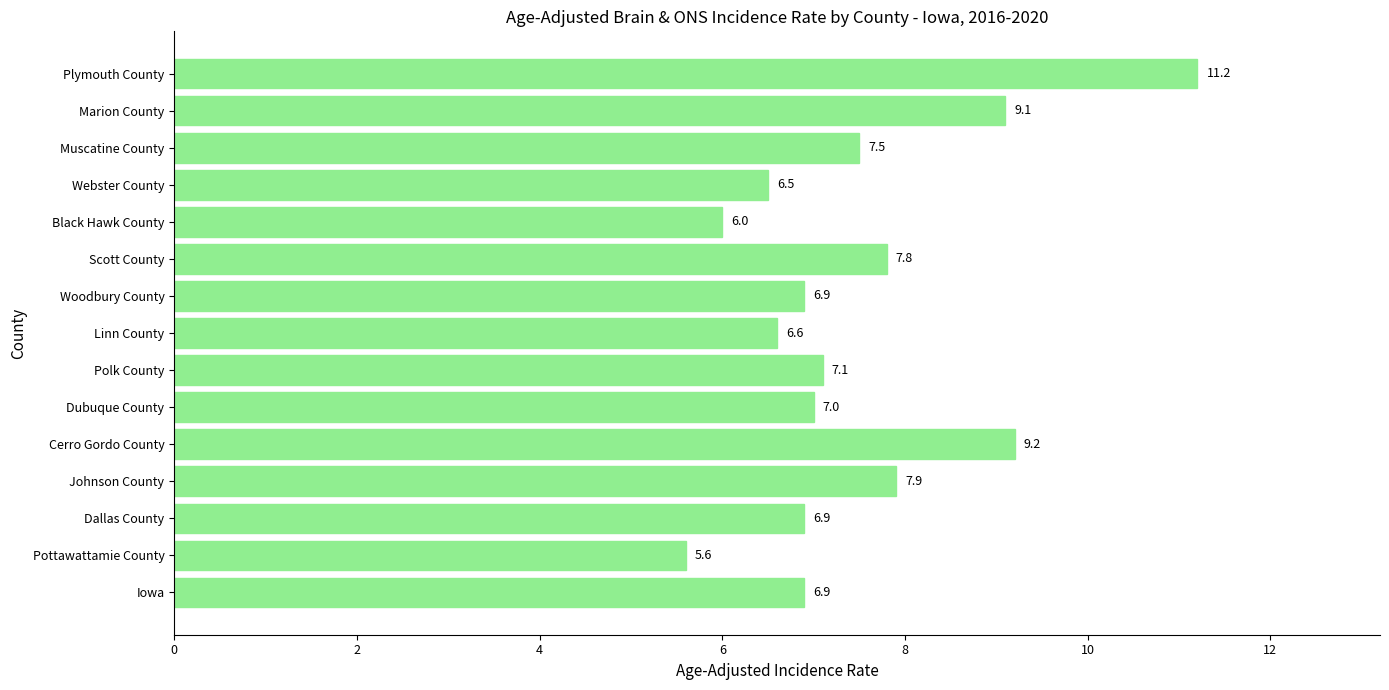

True or false: the data shows 6.9 at Iowa.

True